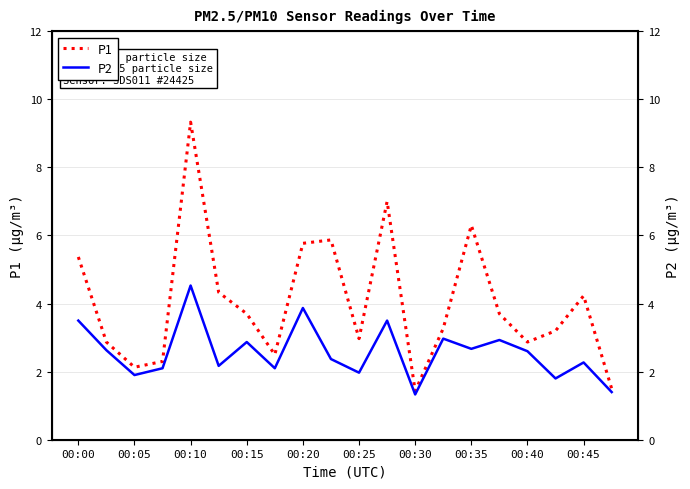

At 15, list the series in order from smallest to largest.

P2, P1